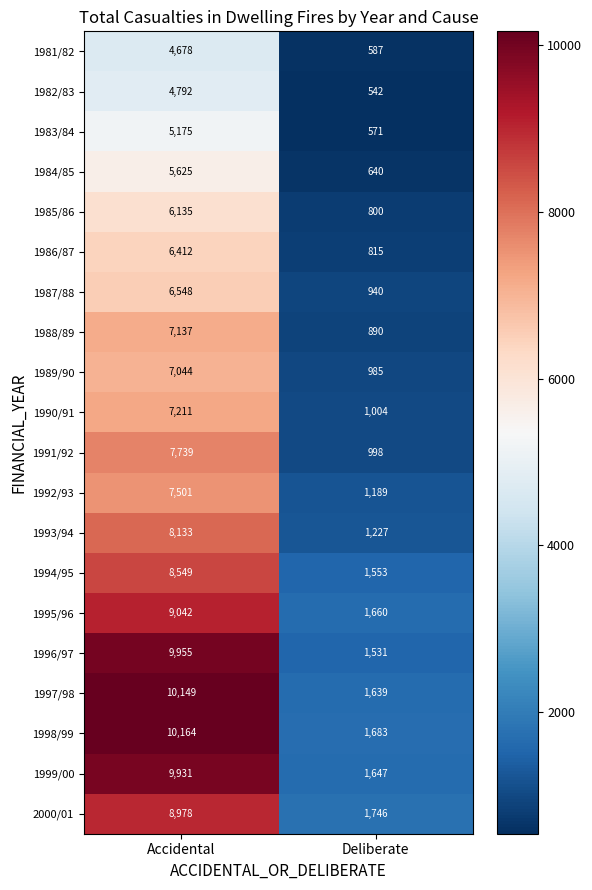

Which series has the widest spread of values?

1997/98